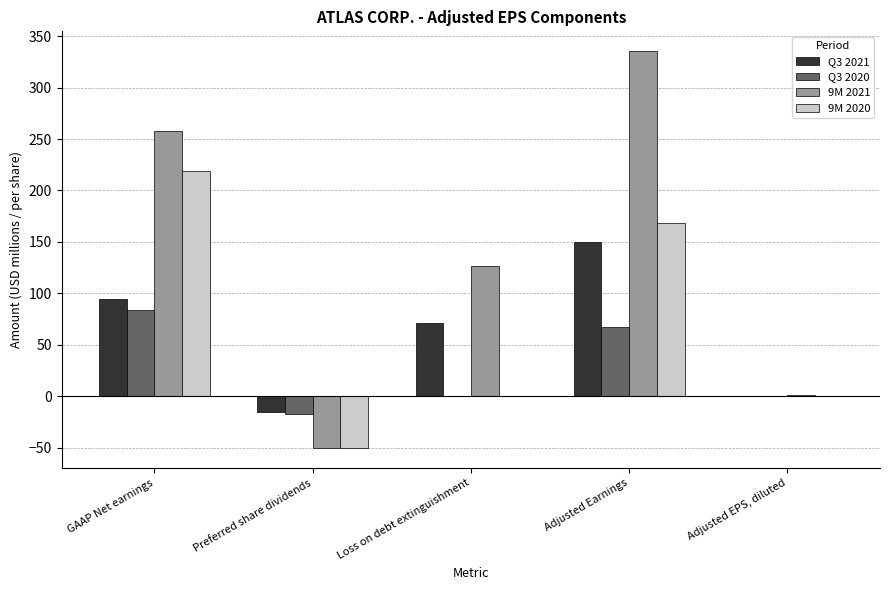

At which label is 9M 2021 closest to 142?

Loss on debt extinguishment